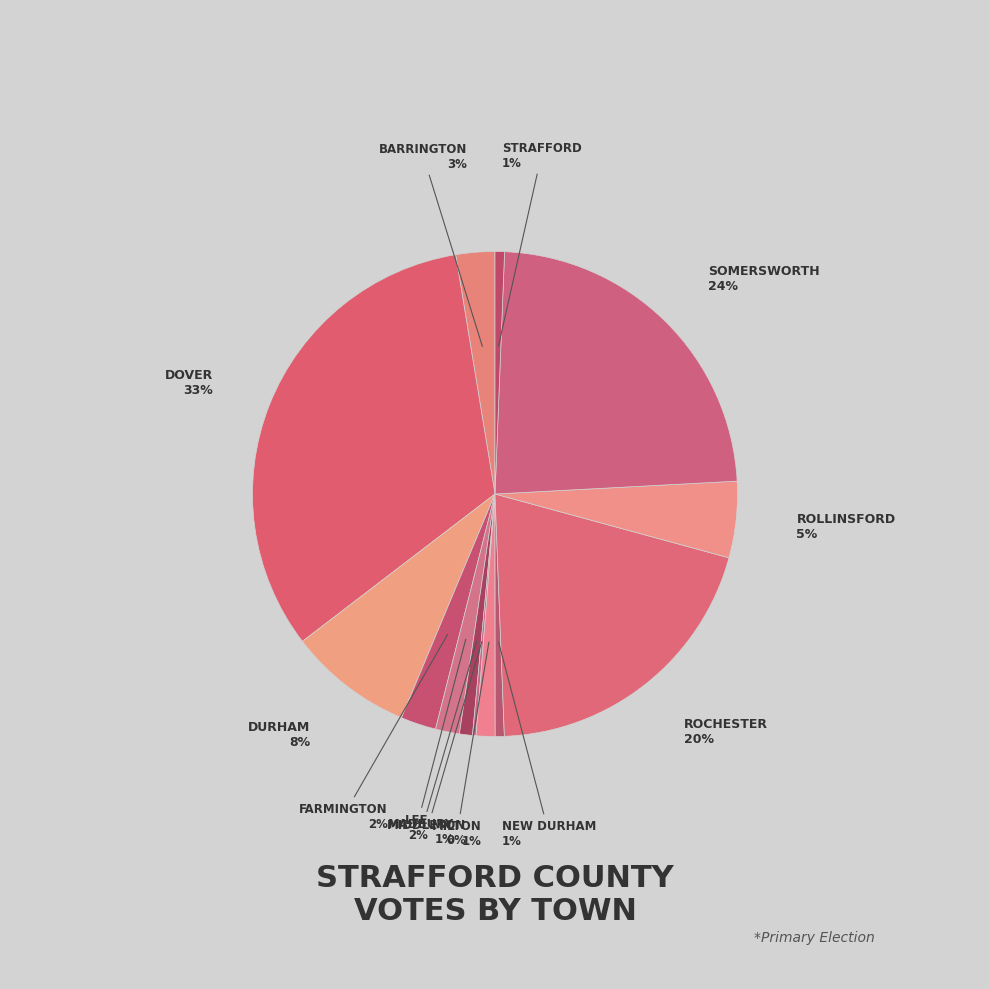

How many segments does this pie chart have?

13